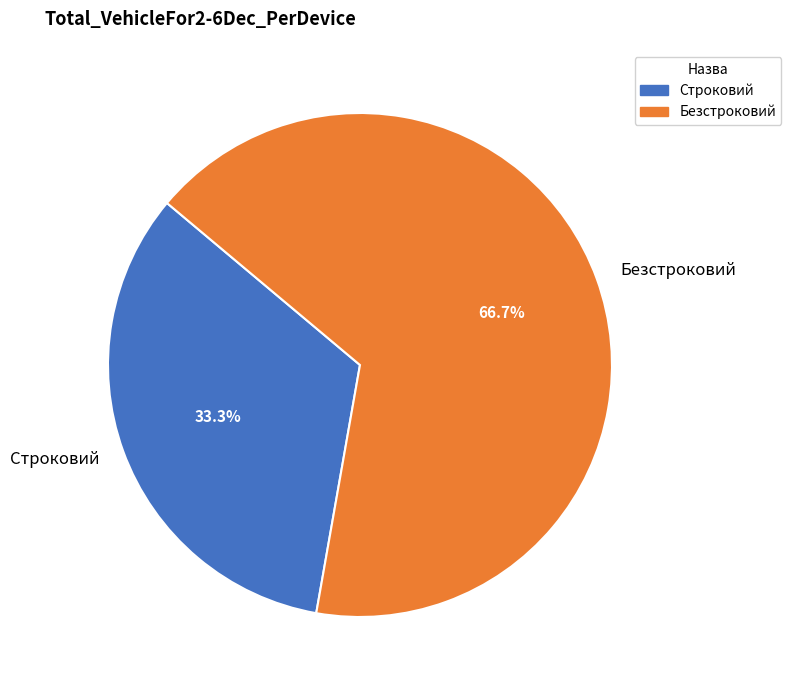

To the nearest percent, what is the difference between the largest and smallest slice percentages?

33%